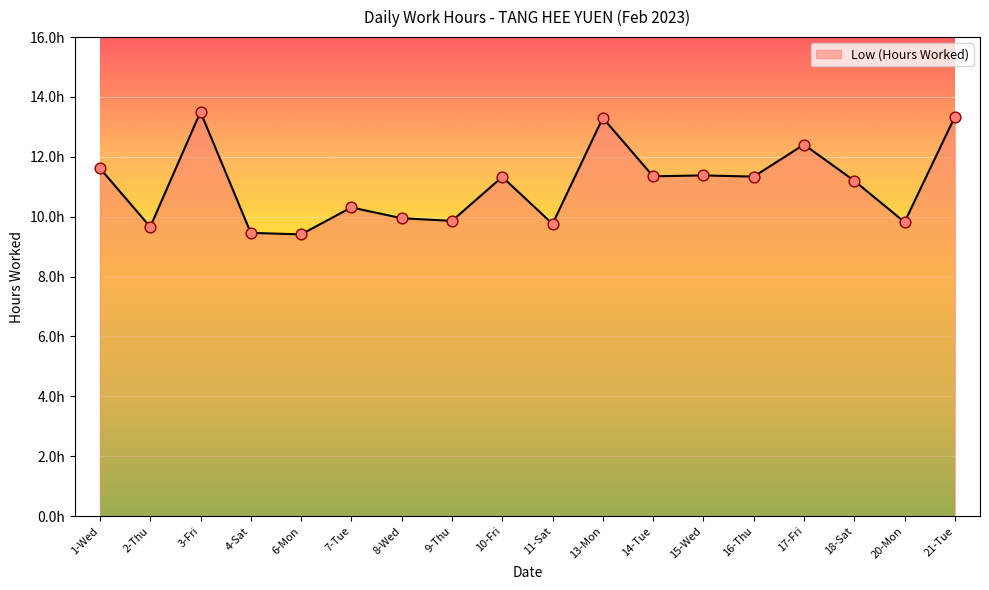

Between 16-Thu and 8-Wed, which is larger?

16-Thu